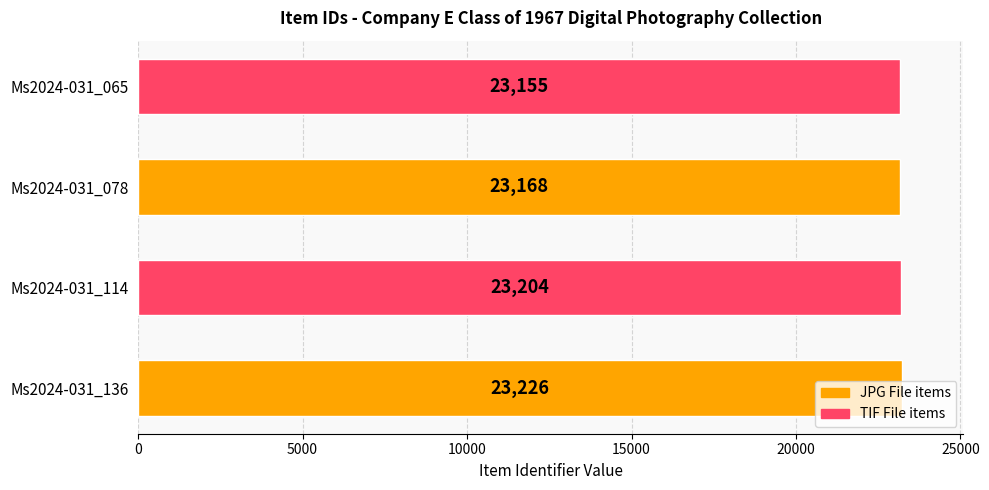

True or false: the data shows 41470 at Ms2024-031_078.

False